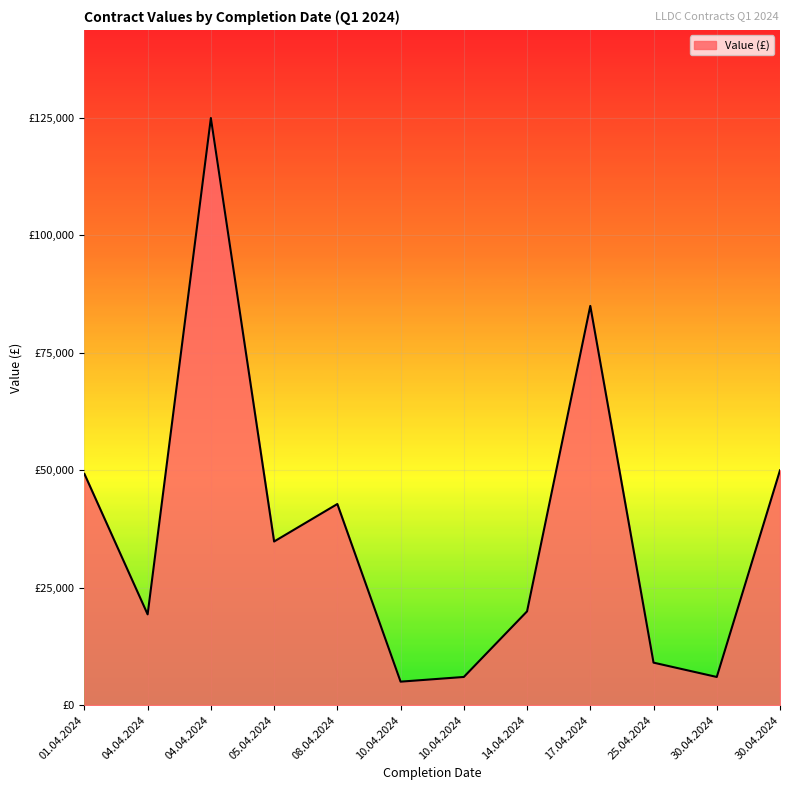

Does the chart display data point markers on the line(s)?

No